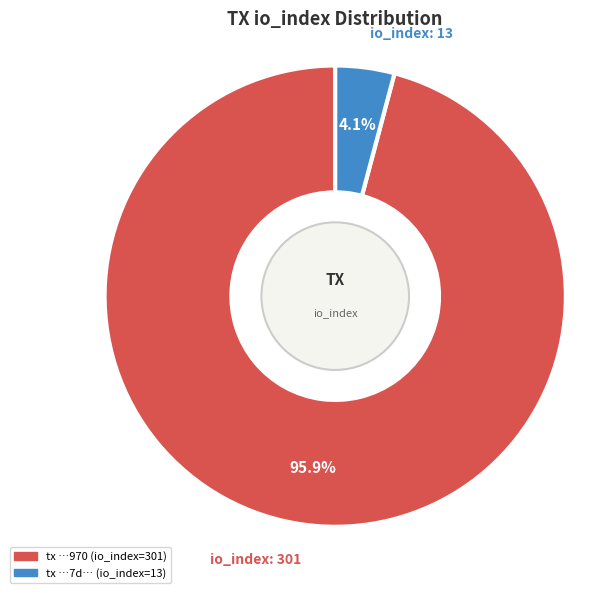

Is there a majority slice in this chart?

Yes